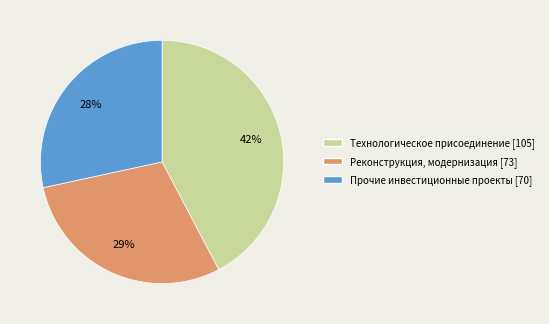

Is the sum of Реконструкция, модернизация and Прочие инвестиционные проекты greater than half?

Yes